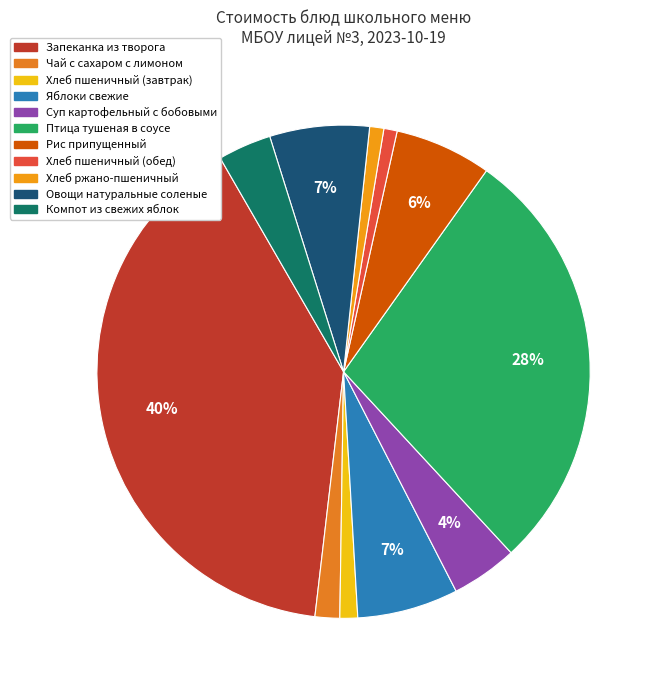

What percentage do Овощи натуральные соленые and Компот из свежих яблок together represent?

10.0%